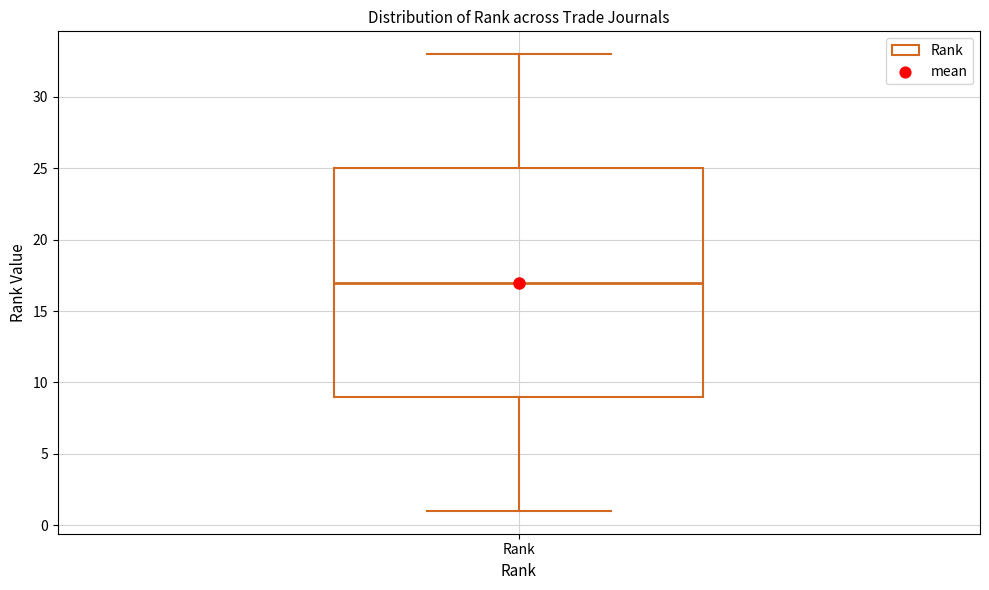

Where does the median line of the box for Rank sit on the y-axis? The values are not printed on the chart, so give them approximately, as read against the axis.

17